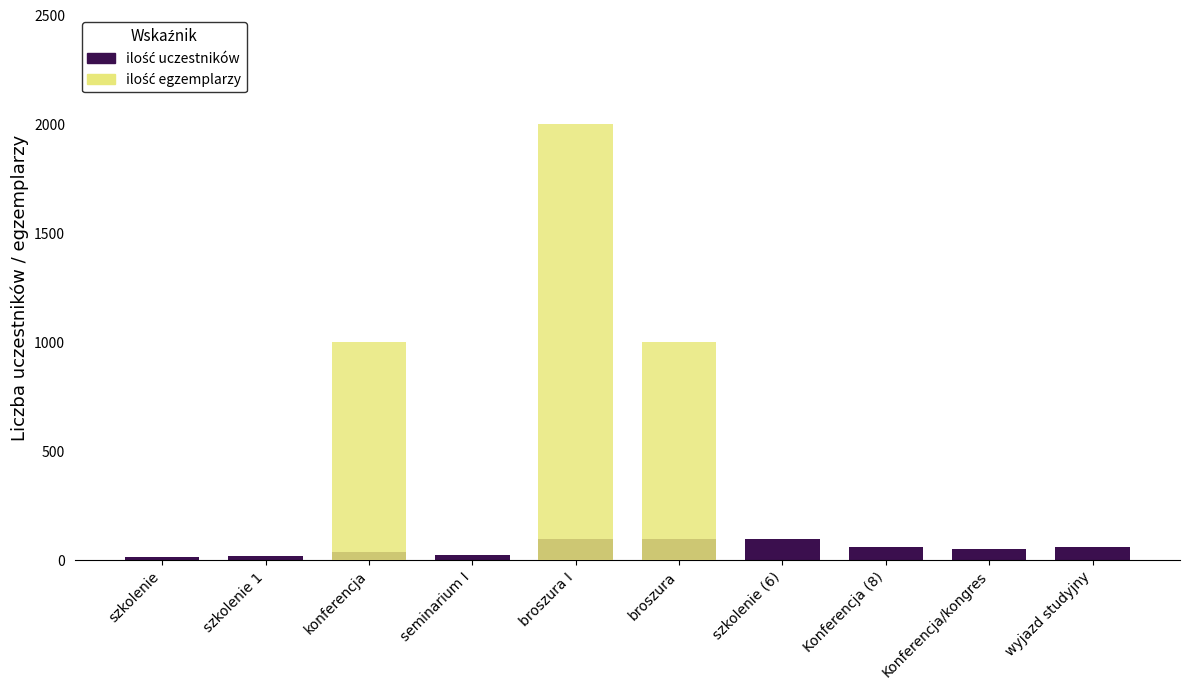

Which series has the largest range (max minus min)?

ilość egzemplarzy